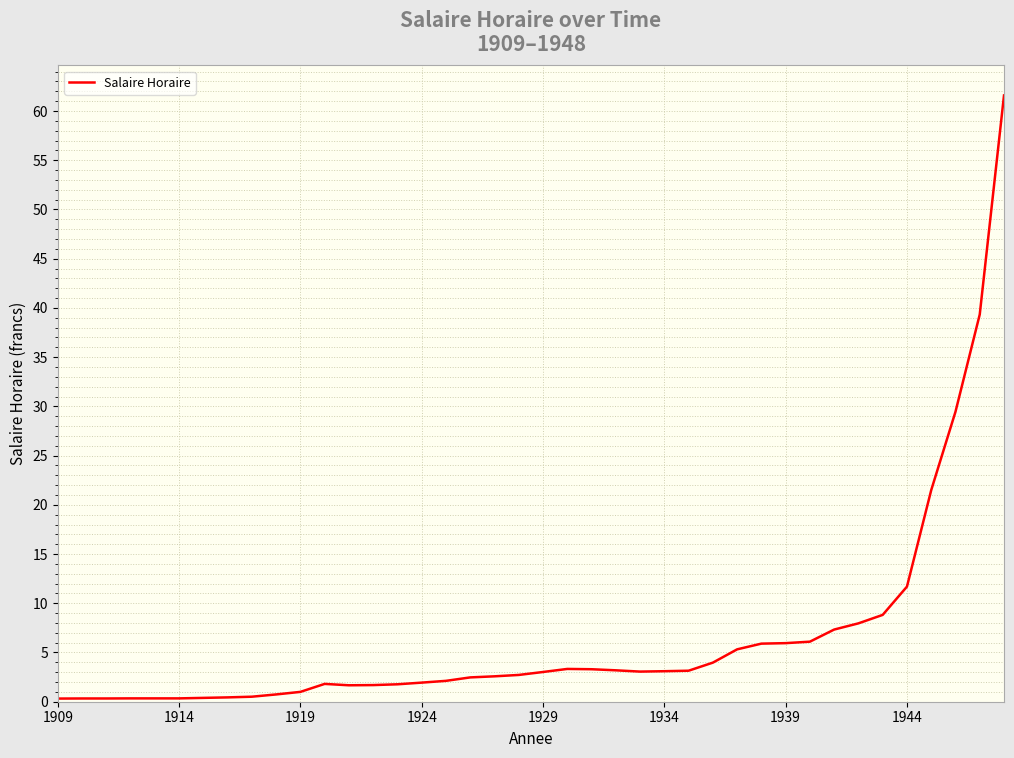

What is the maximum value shown in the chart?

61.6